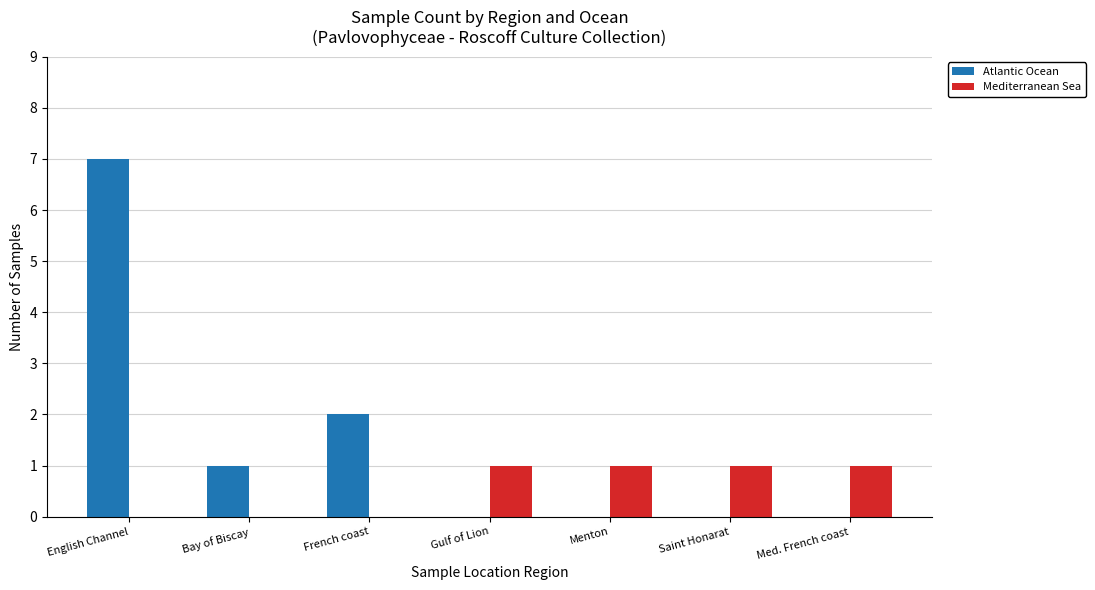

How many data points does each series have?

7